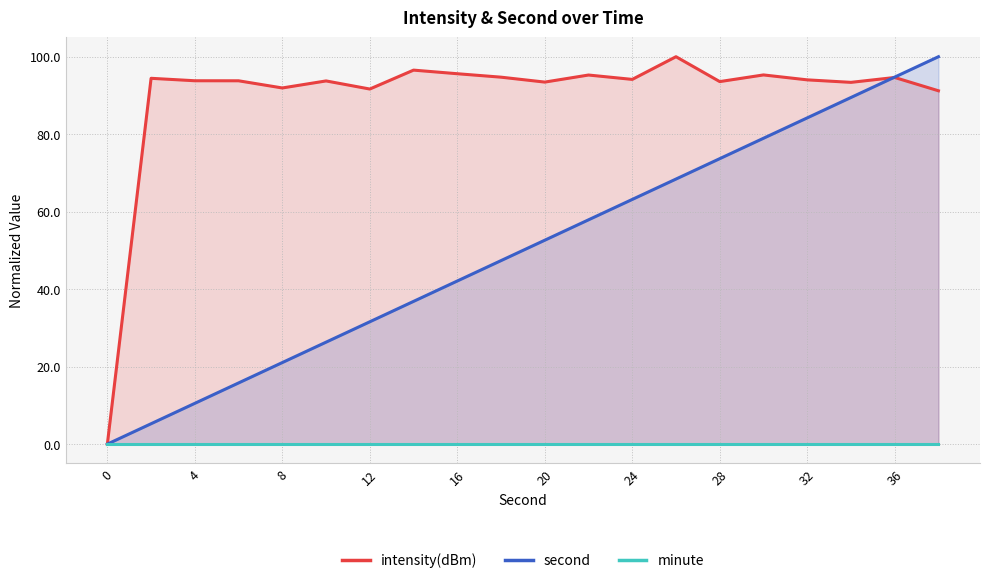

True or false: intensity(dBm) has more than 1 interior local peaks.

True